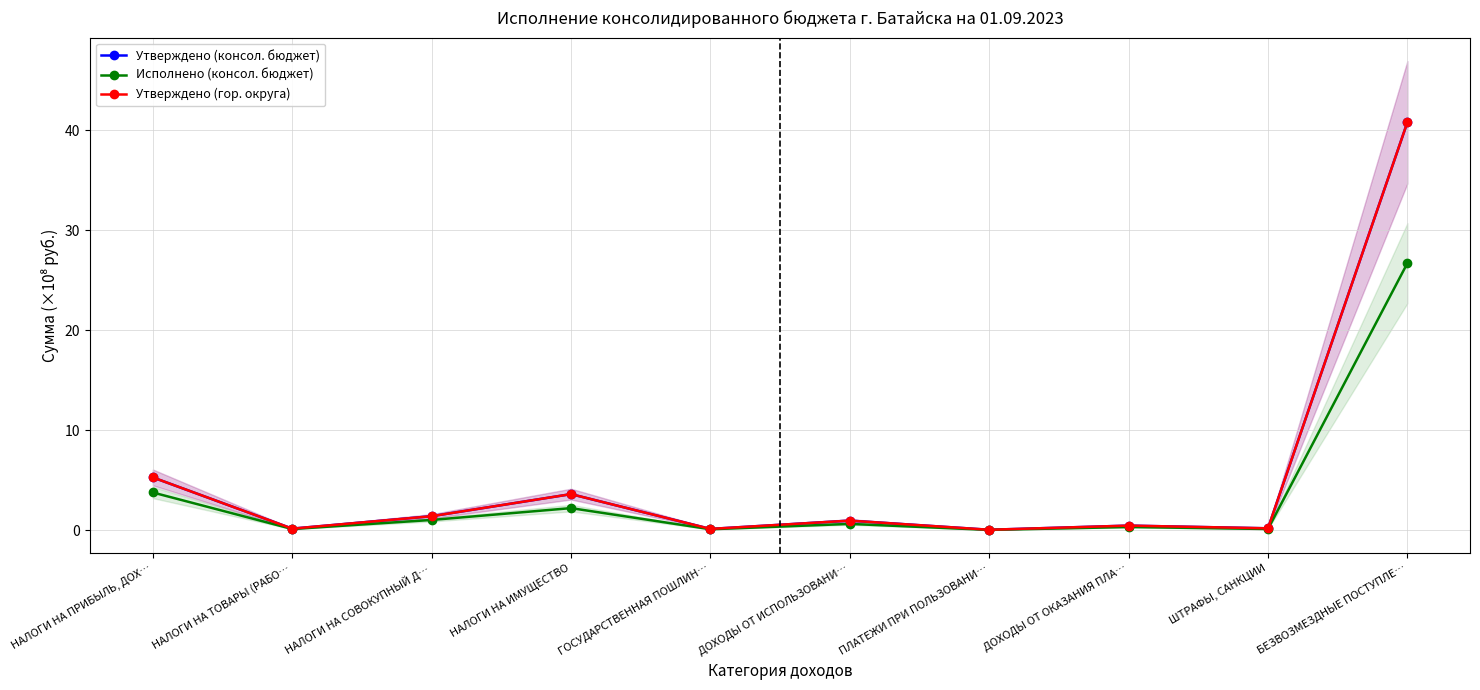

Which has a higher value, ДОХОДЫ ОТ ИСПОЛЬЗОВАНИ… or ПЛАТЕЖИ ПРИ ПОЛЬЗОВАНИ…?

ДОХОДЫ ОТ ИСПОЛЬЗОВАНИ…